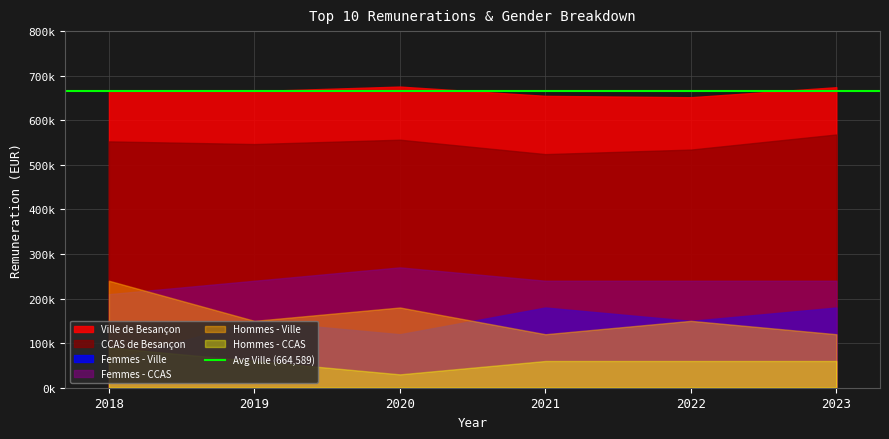

True or false: CCAS de Besançon and Ville de Besançon intersect in this chart.

False